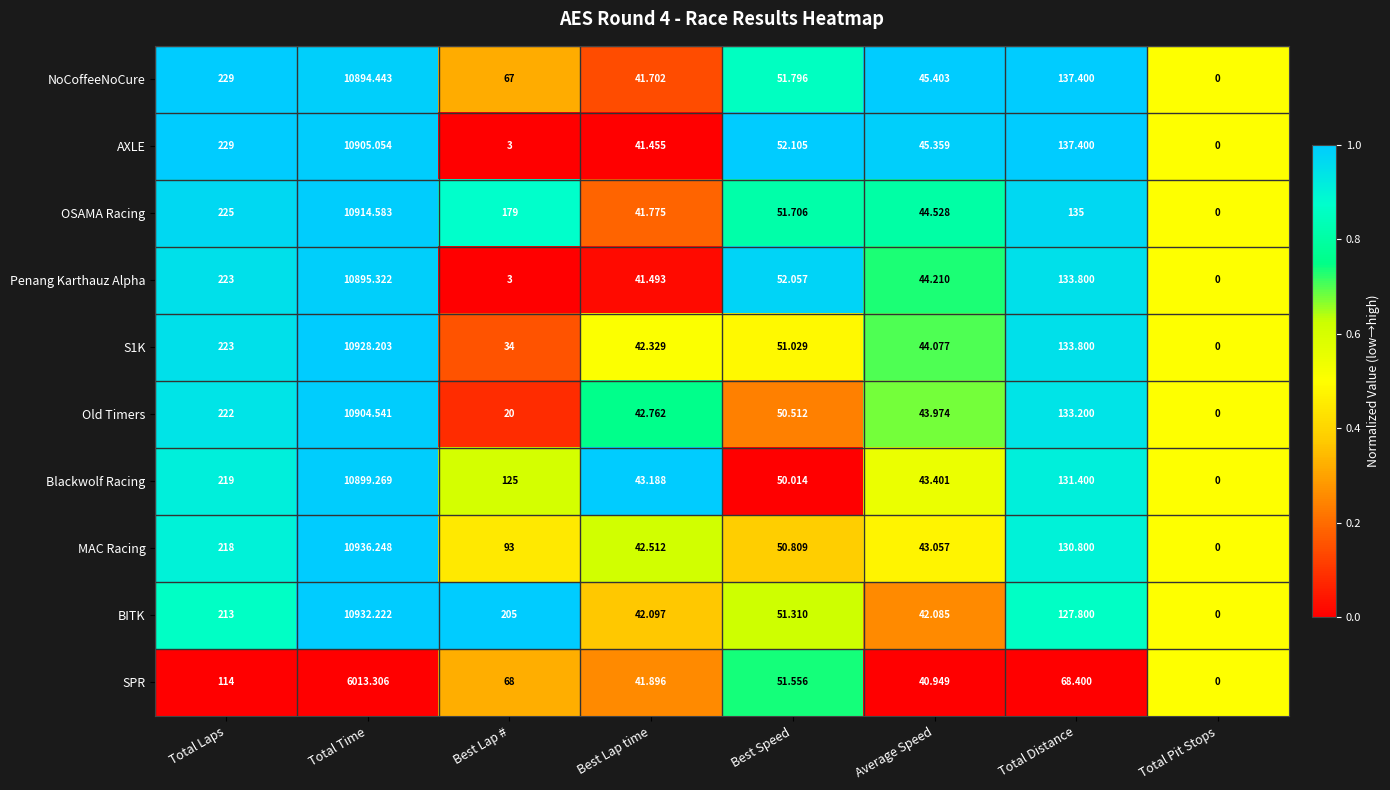

Which series has the widest spread of values?

MAC Racing